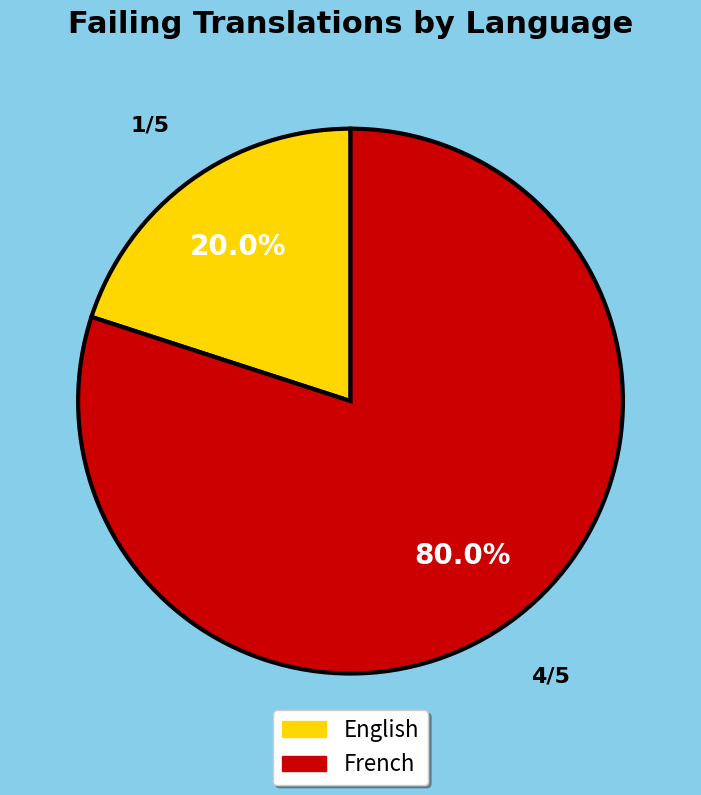

What is the total percentage of French and English?

100.0%